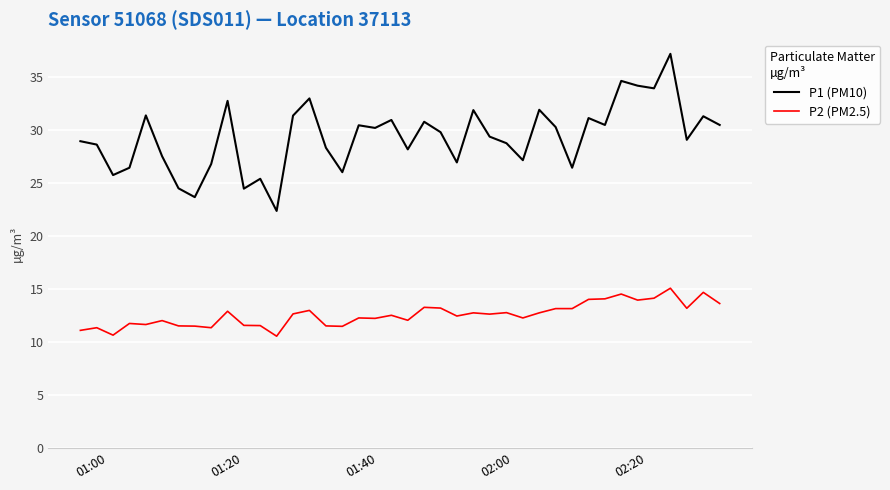

Which series has the largest total across all categories?

P1 (PM10)